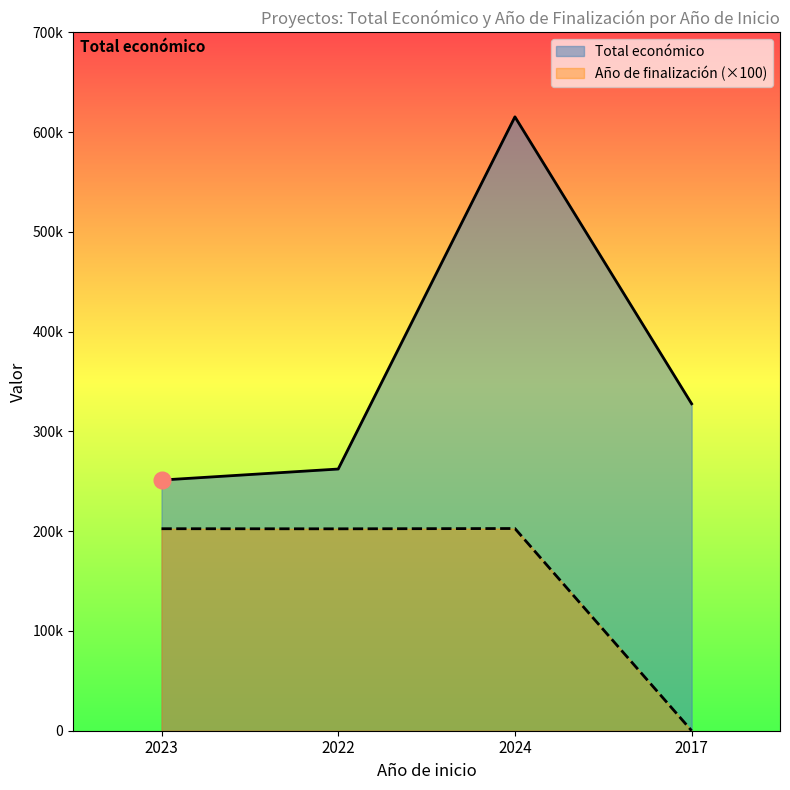

At which category is the sum across all series the highest?

2024